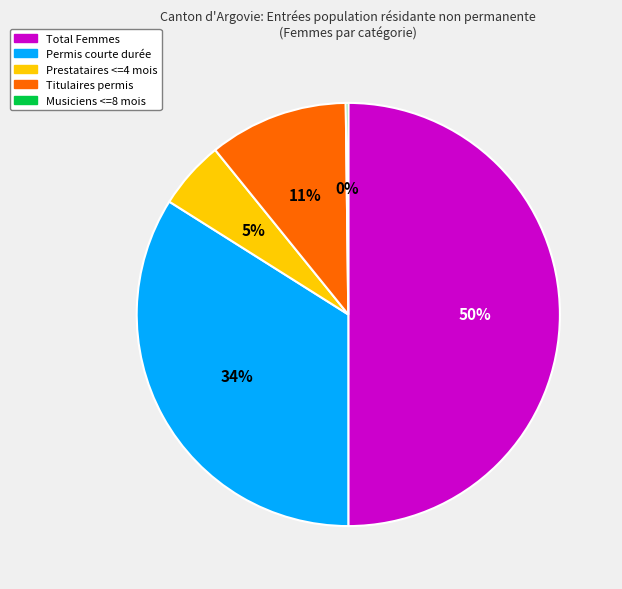

The Permis courte durée slice represents 34% of the pie. True or false?

True